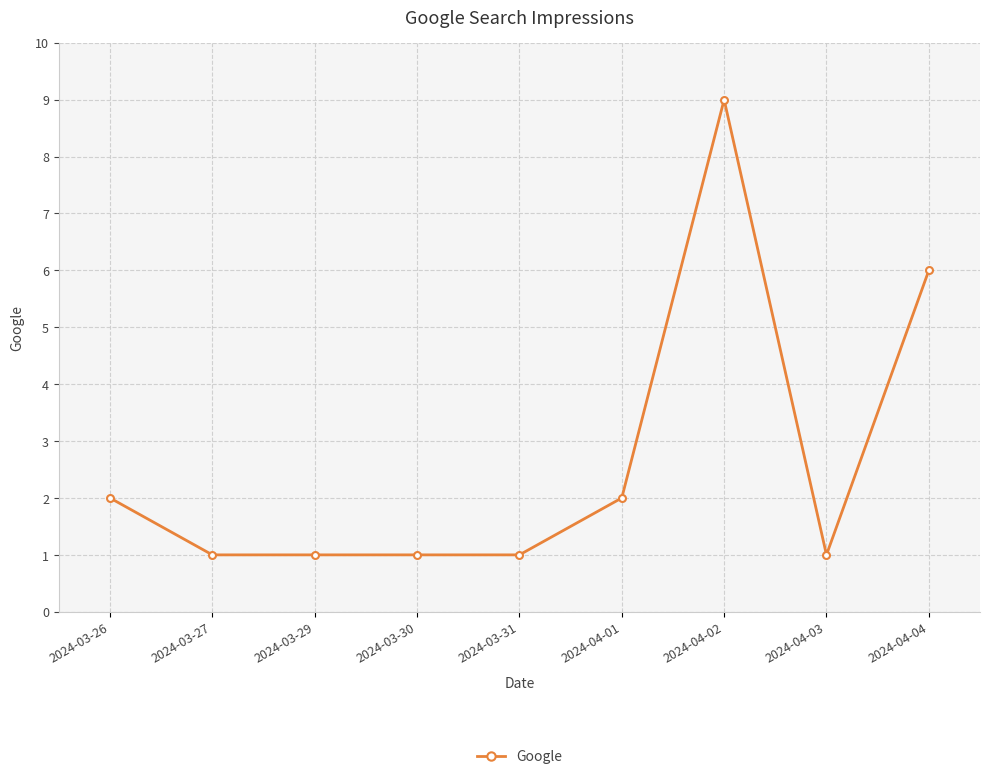

Which label corresponds to the largest value in the chart?

2024-04-02